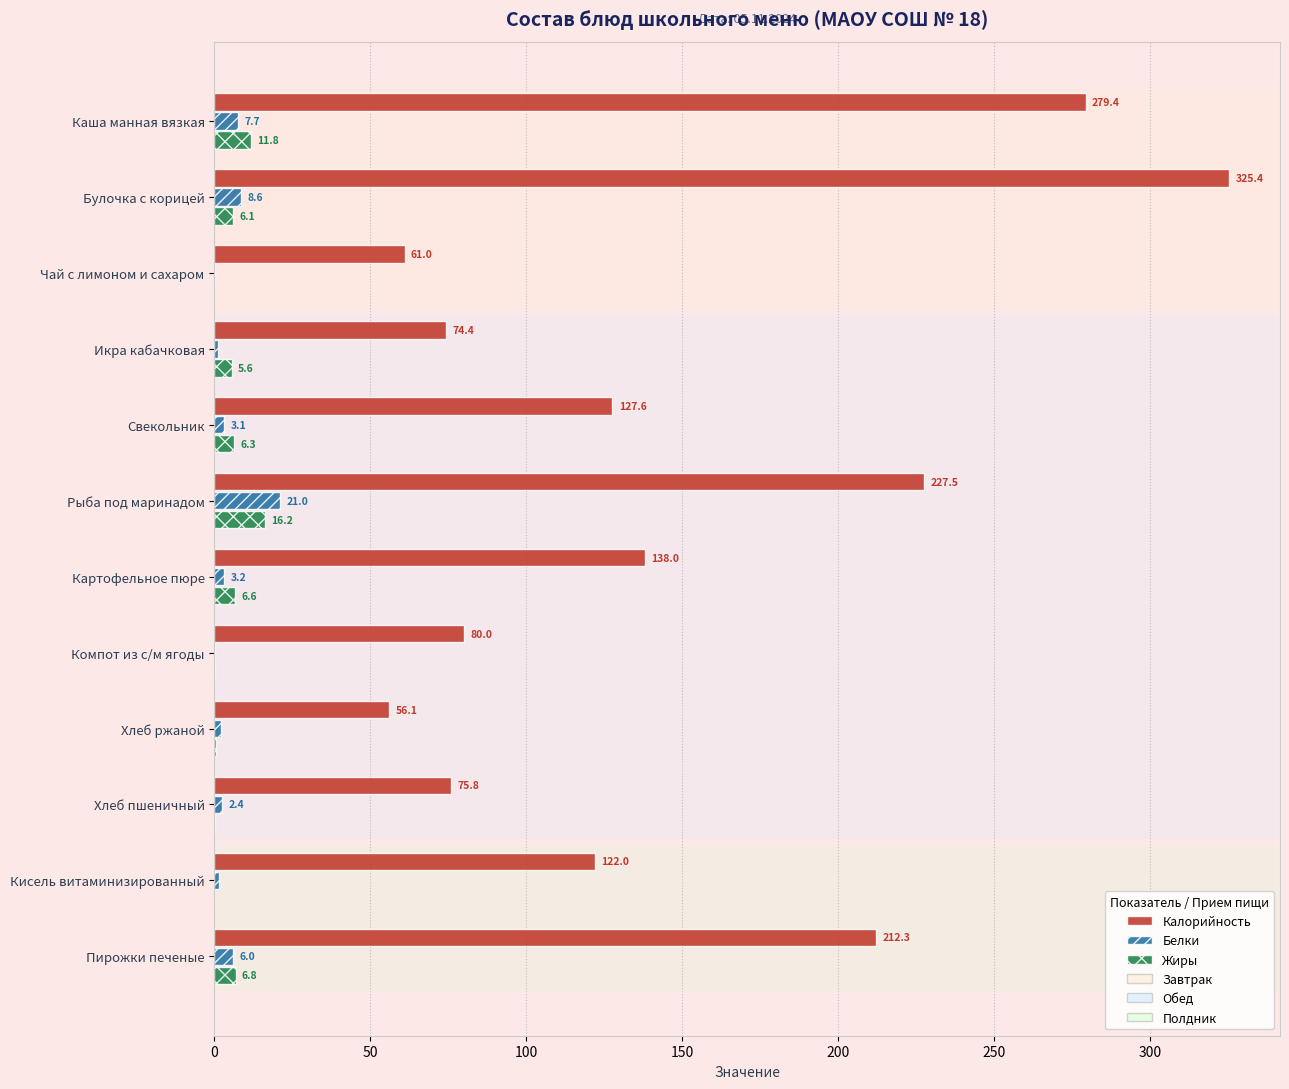

Where is Белки nearest to the value 10?

Булочка с корицей